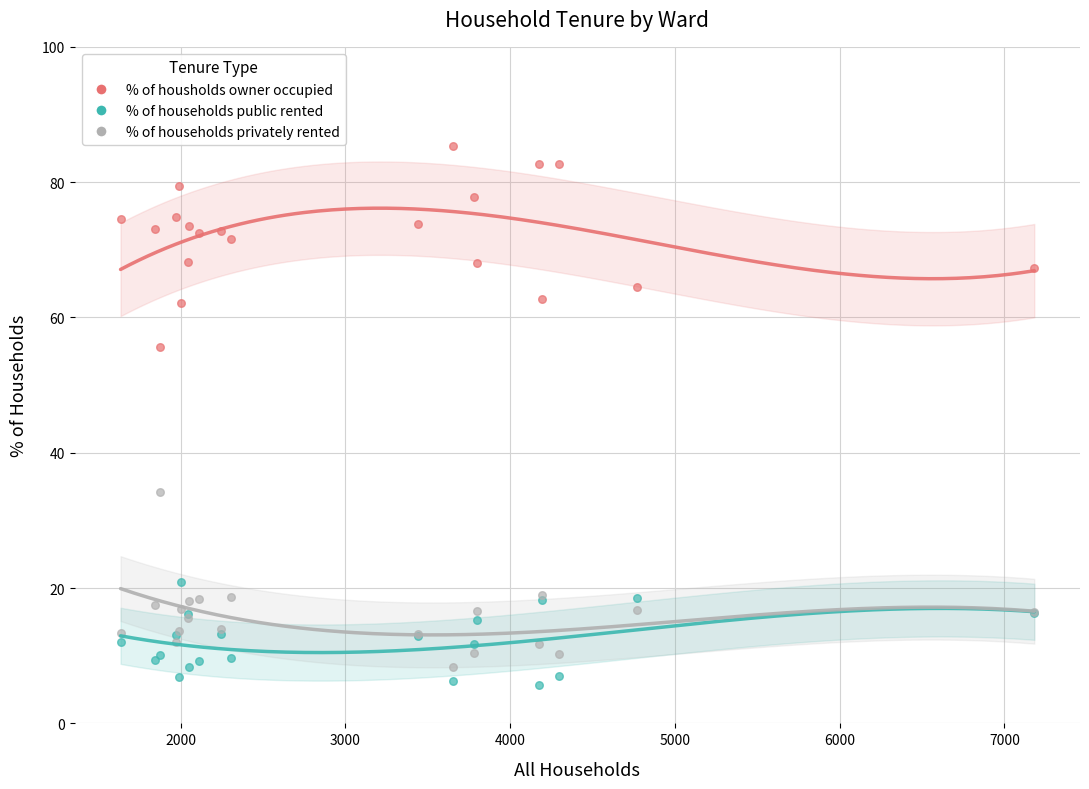

Which series reaches the maximum Y coordinate?

% of housholds owner occupied